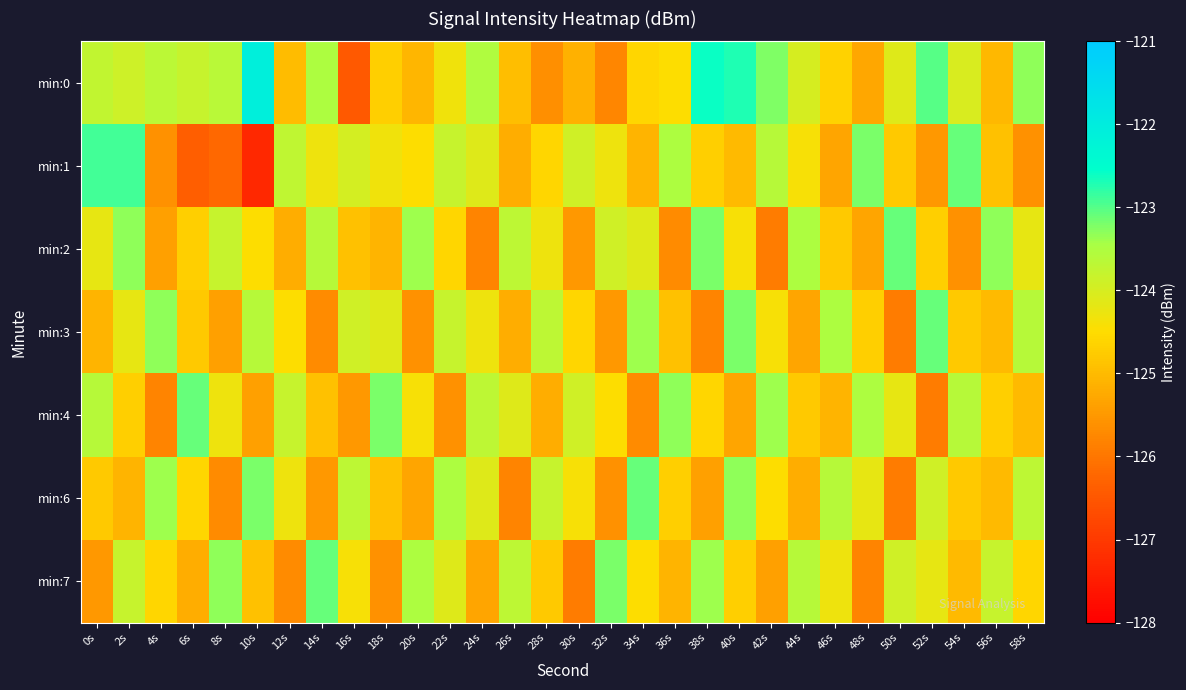

Between 20s and 54s, which series saw the biggest shift?

min:2